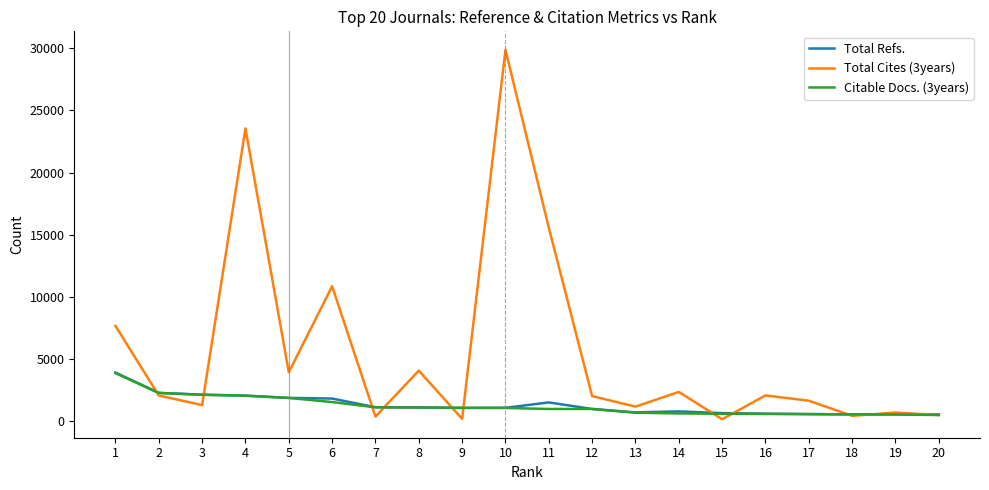

Which series has the largest total across all categories?

Total Cites (3years)